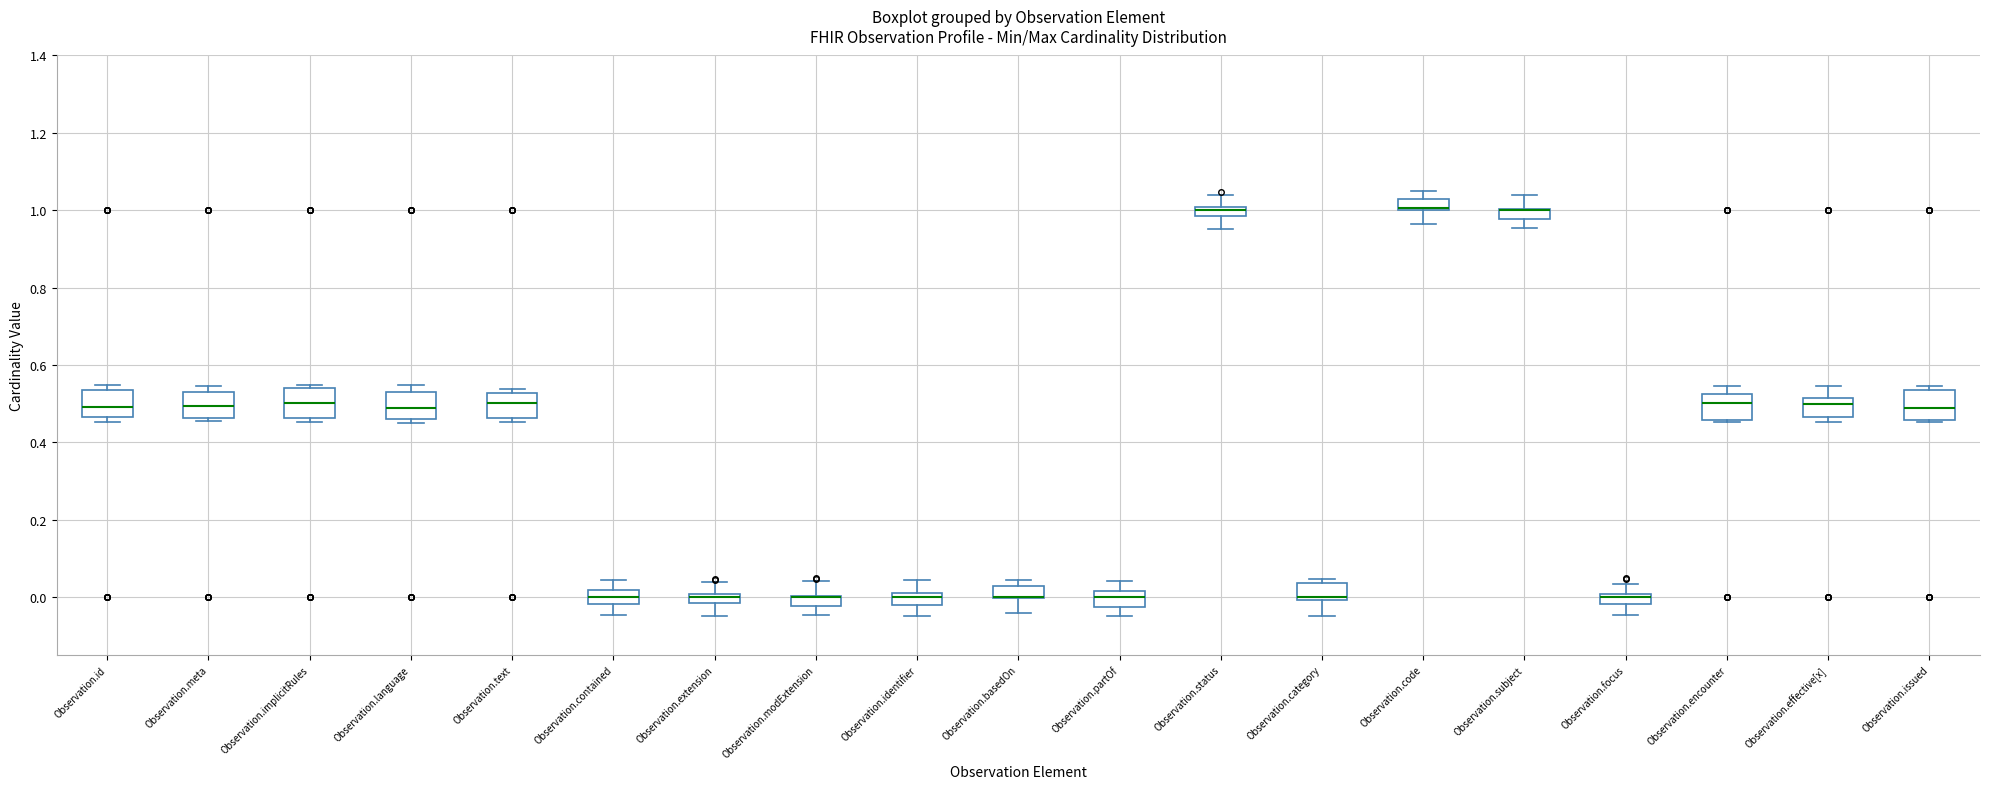

Where does the median line of the box for Observation.language sit on the y-axis? The values are not printed on the chart, so give them approximately, as read against the axis.

0.48